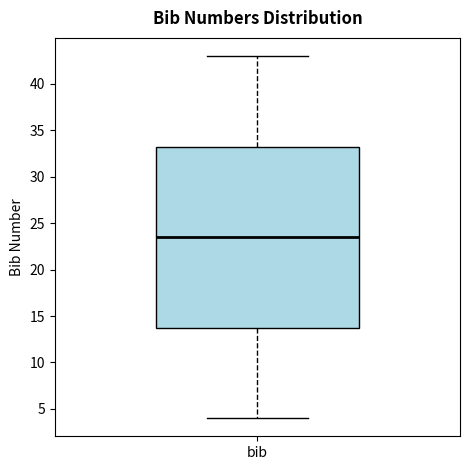

Where does the upper whisker of the box for bib end on the y-axis? The values are not printed on the chart, so give them approximately, as read against the axis.

43.0